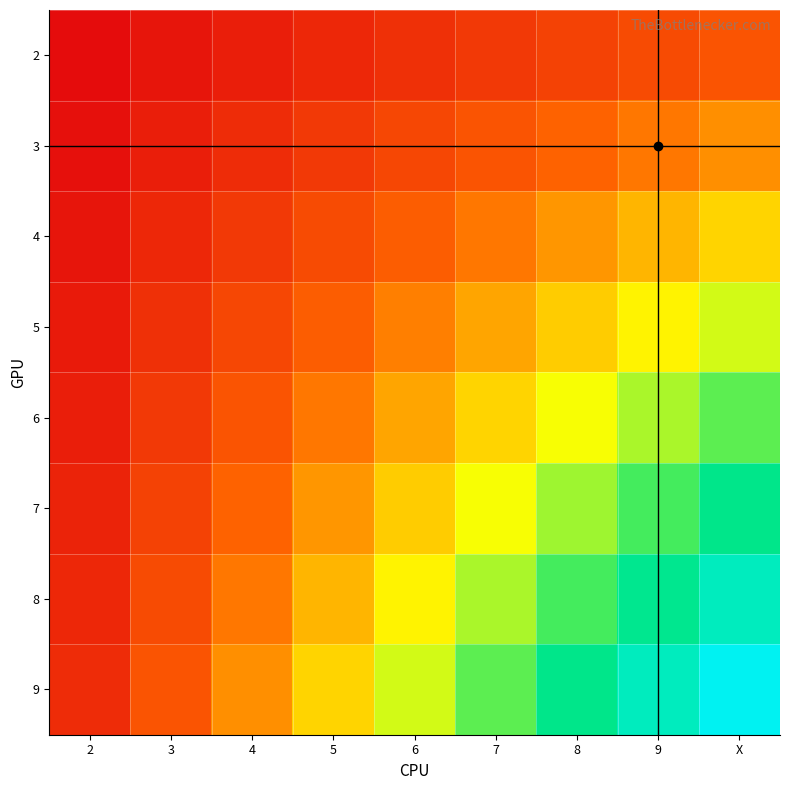

Which category has the lowest value across all series?

2